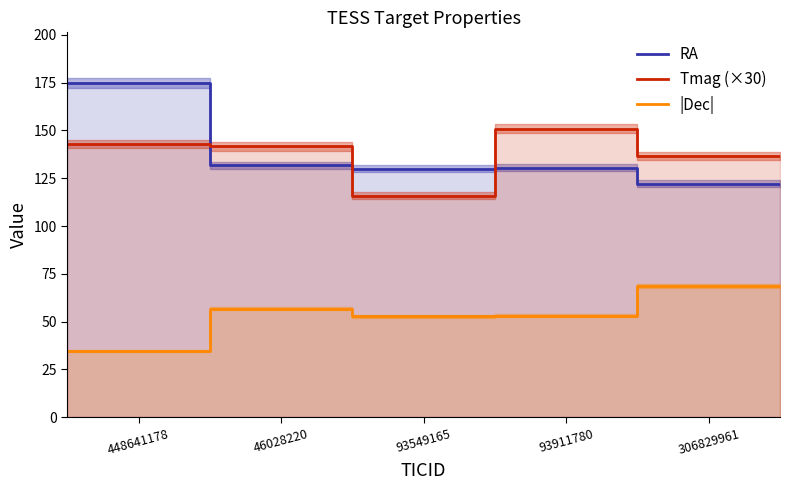

What position from the right is 5?

1